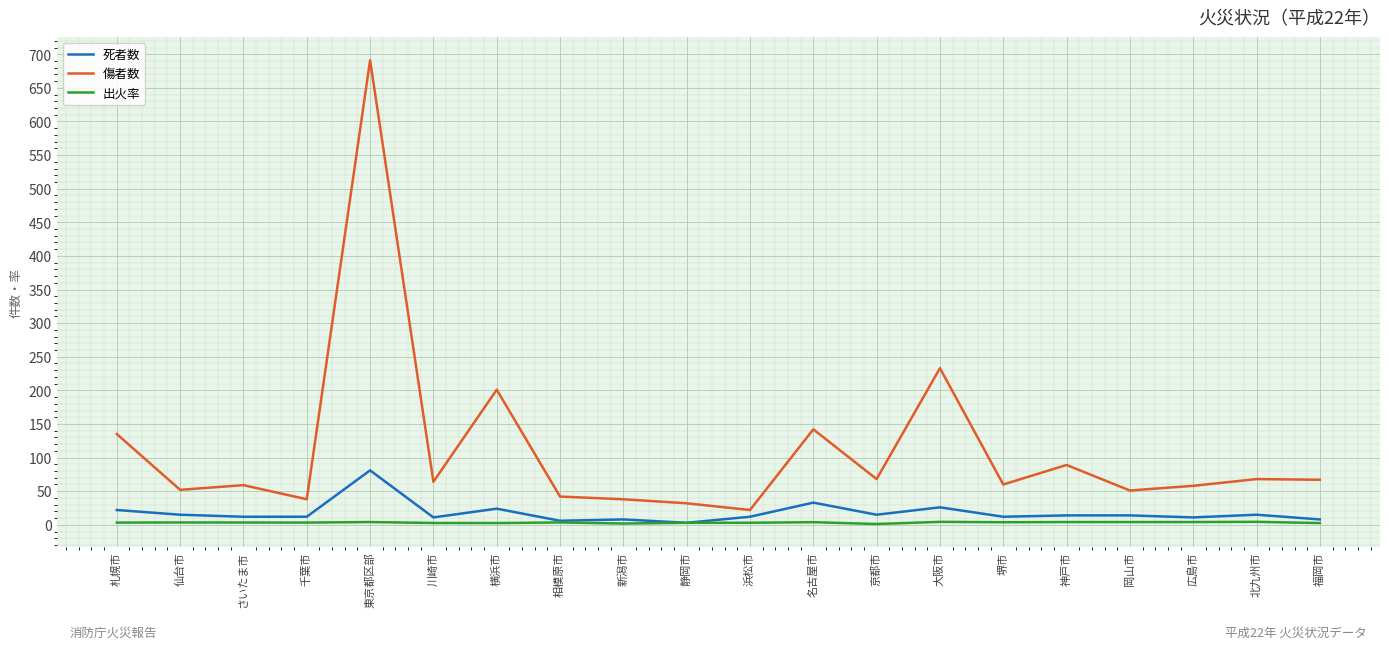

True or false: 傷者数 and 死者数 cross at least once.

False